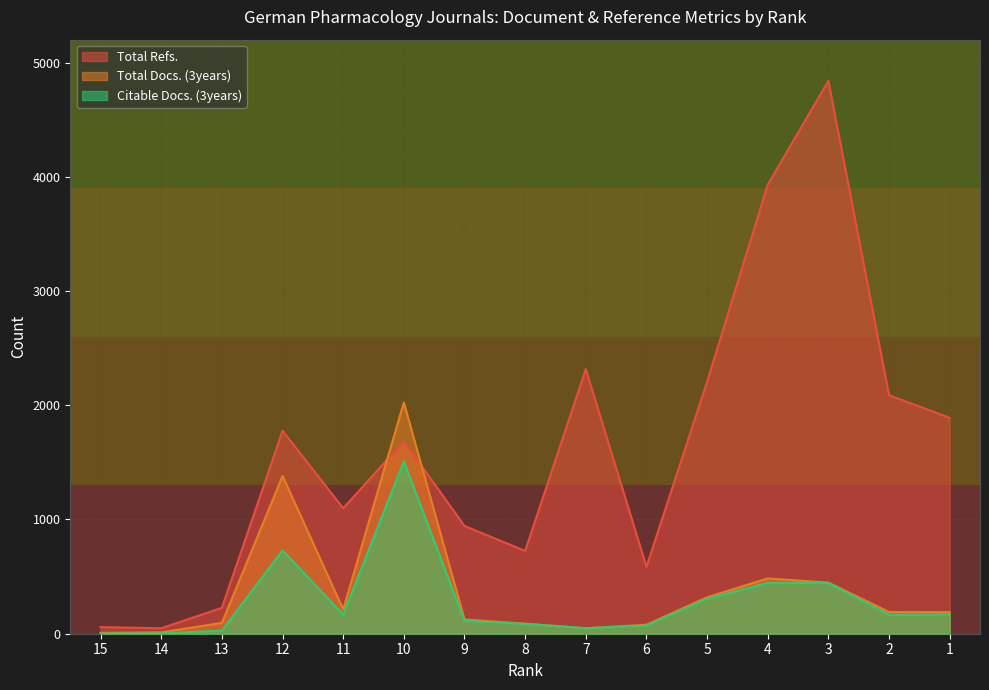

Where is the first local minimum for Total Refs.?

14